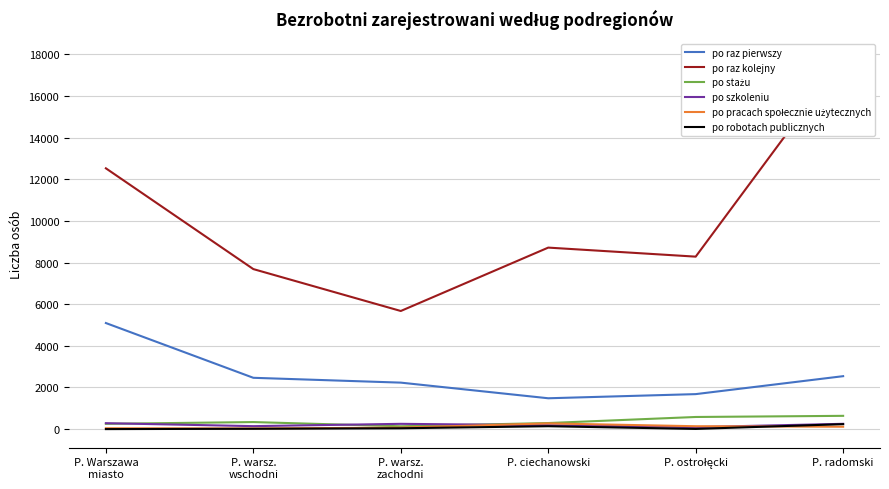

Reading left to right, extract all data points from this chart.

po raz pierwszy: P. Warszawa
miastо=5094	P. warsz.
wschodni=2464	P. warsz.
zachodni=2232	P. ciechanowski=1481	P. ostrołęcki=1680	P. radomski=2542
po raz kolejny: P. Warszawa
miastо=12525	P. warsz.
wschodni=7685	P. warsz.
zachodni=5673	P. ciechanowski=8717	P. ostrołęcki=8283	P. radomski=17844
po stażu: P. Warszawa
miastо=253	P. warsz.
wschodni=338	P. warsz.
zachodni=136	P. ciechanowski=291	P. ostrołęcki=582	P. radomski=637
po szkoleniu: P. Warszawa
miastо=284	P. warsz.
wschodni=142	P. warsz.
zachodni=253	P. ciechanowski=185	P. ostrołęcki=96	P. radomski=254
po pracach społecznie użytecznych: P. Warszawa
miastо=42	P. warsz.
wschodni=29	P. warsz.
zachodni=70	P. ciechanowski=274	P. ostrołęcki=138	P. radomski=114
po robotach publicznych: P. Warszawa
miastо=0	P. warsz.
wschodni=16	P. warsz.
zachodni=40	P. ciechanowski=138	P. ostrołęcki=9	P. radomski=238